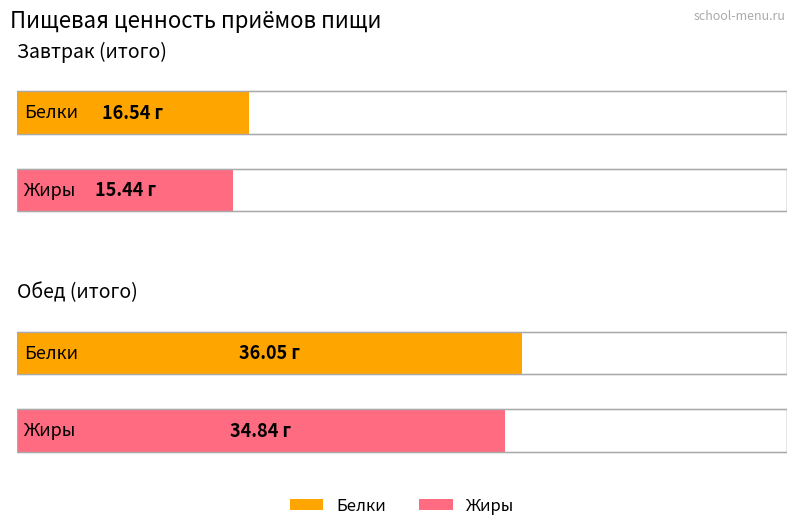

The value of Белки at Завтрак (итого) is 22.0. True or false?

False